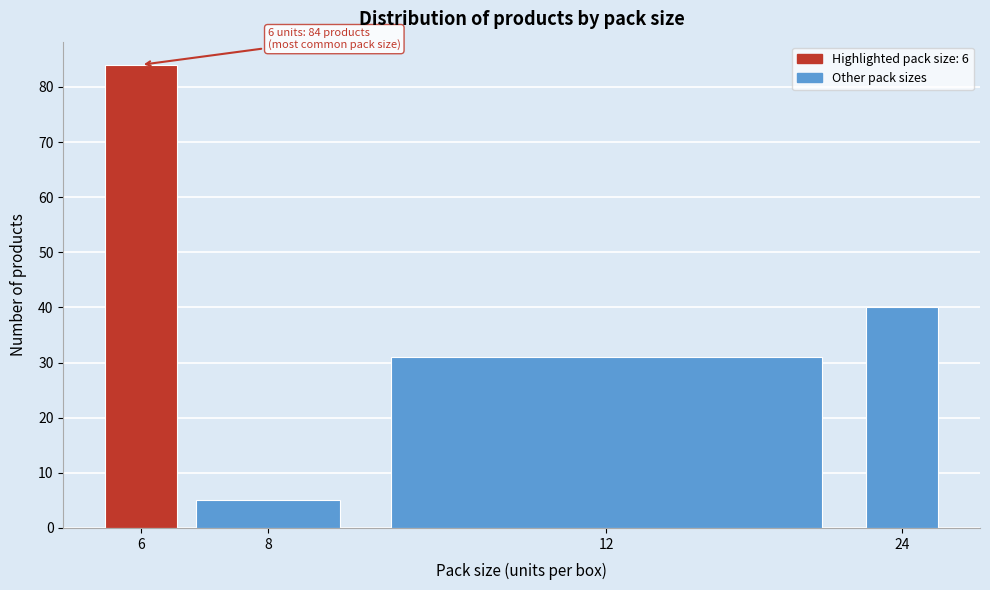

Reading left to right, transcribe all the data shown in this chart.

6=84	8=5	12=31	24=40